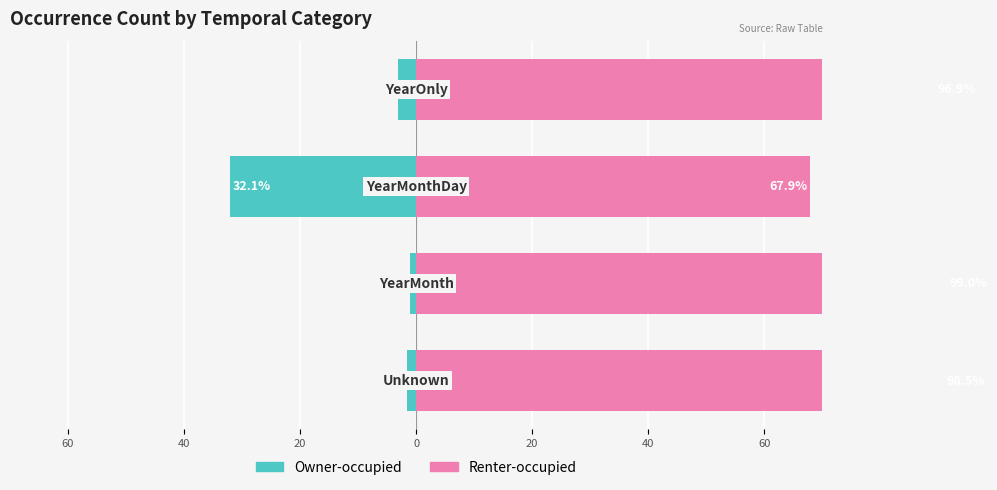

Which series changed the most between 60 and 40?

Owner-occupied